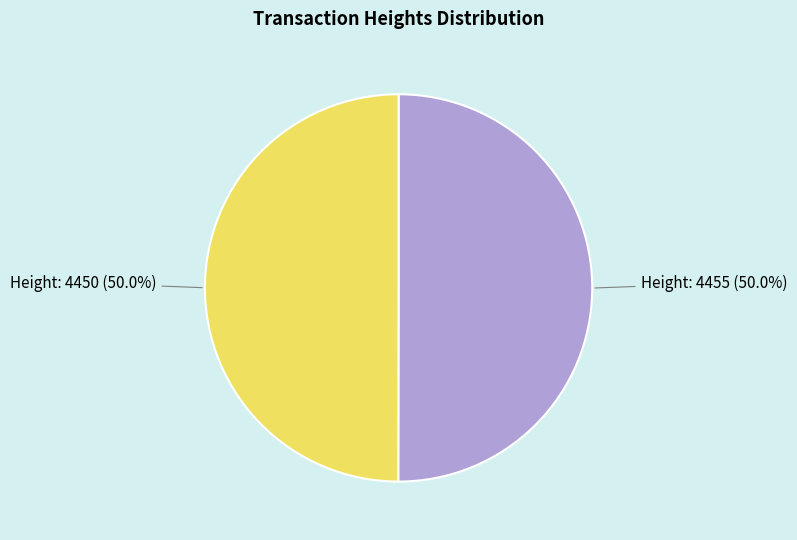

What is the total percentage of Height: 4455 and Height: 4450?

100.0%